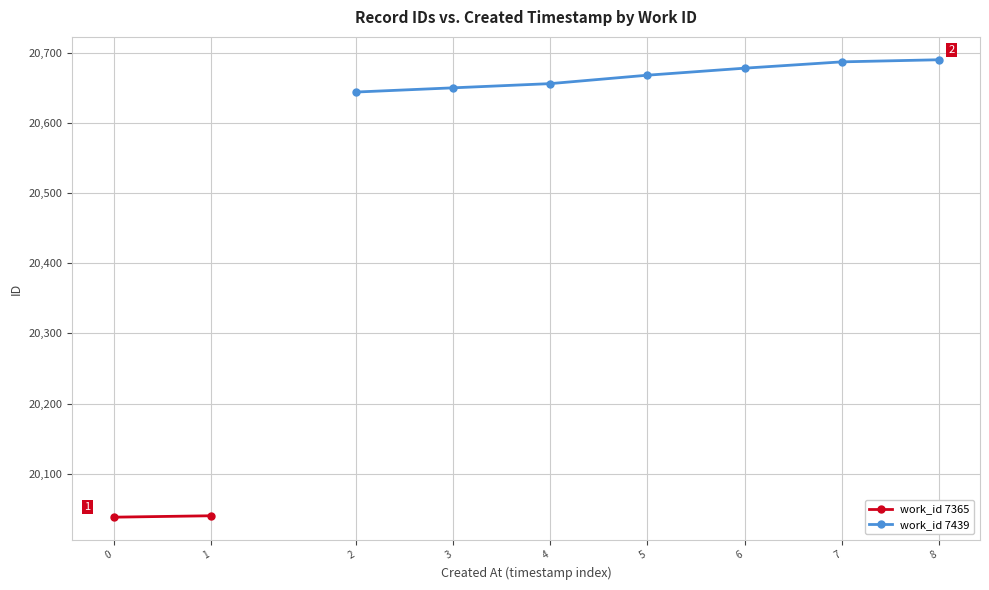

The value of work_id 7439 at 5 is 20668. True or false?

True